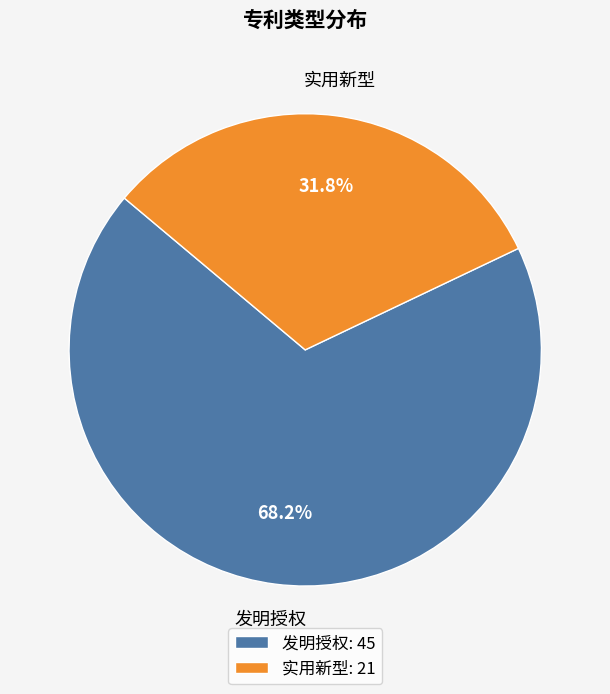

Which category has the smallest portion of the pie?

实用新型